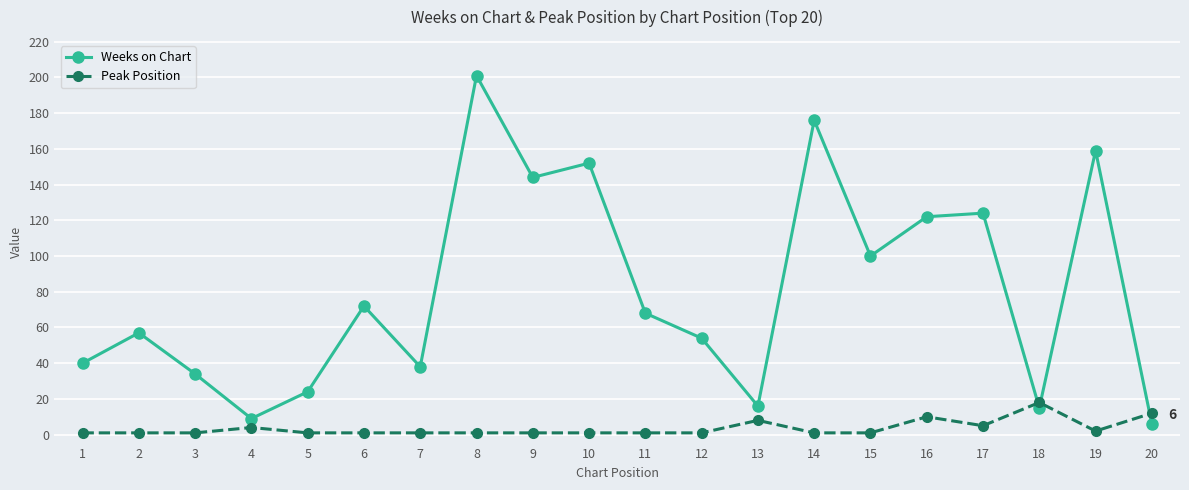

Between 9 and 14, which series saw the biggest shift?

Weeks on Chart